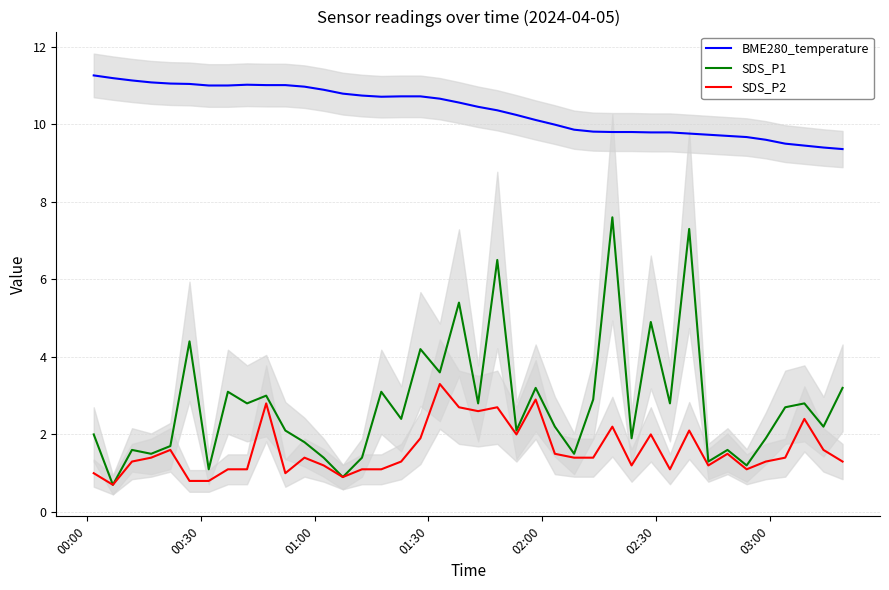

What is the smallest value displayed?

0.7